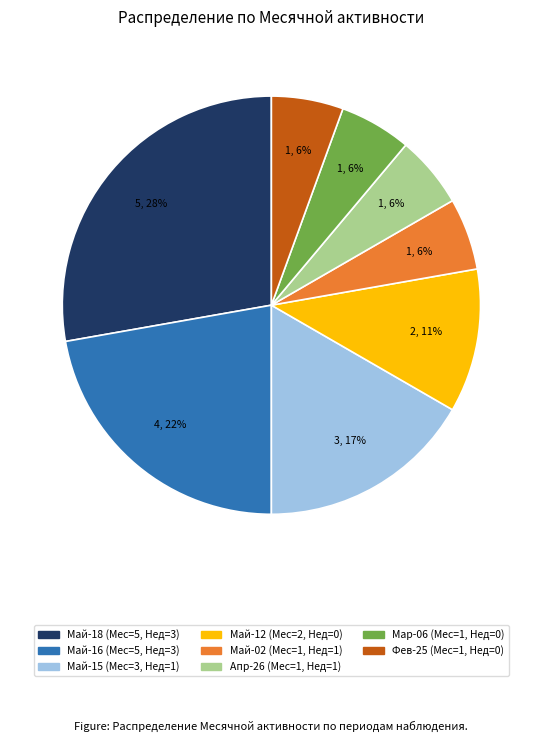

To the nearest percent, what is the difference between the largest and smallest slice percentages?

22%